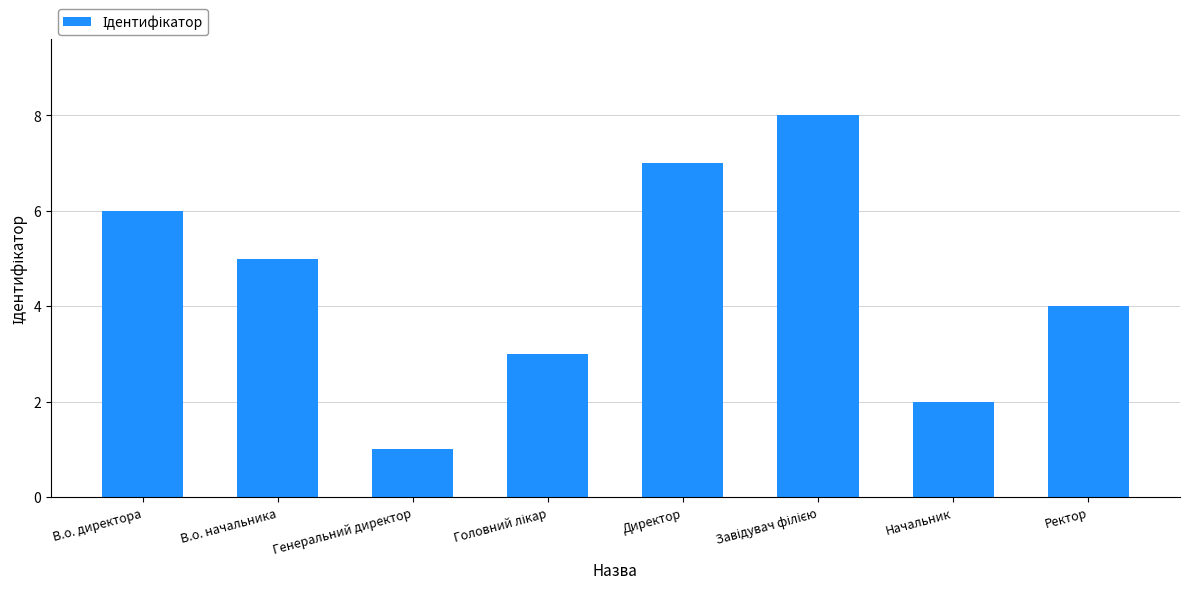

True or false: the data shows 5 at В.о. начальника.

True